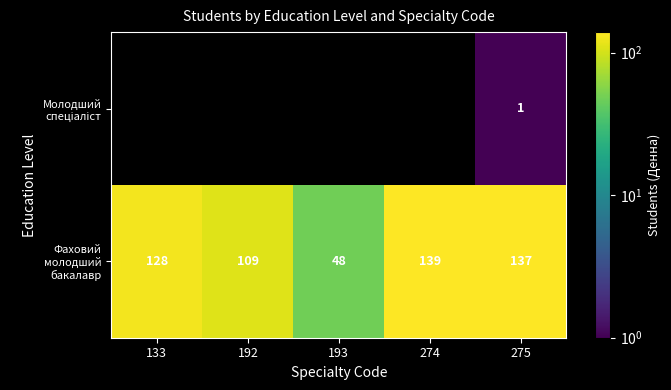

Which category has the highest value in the Фаховий молодший бакалавр series?

274